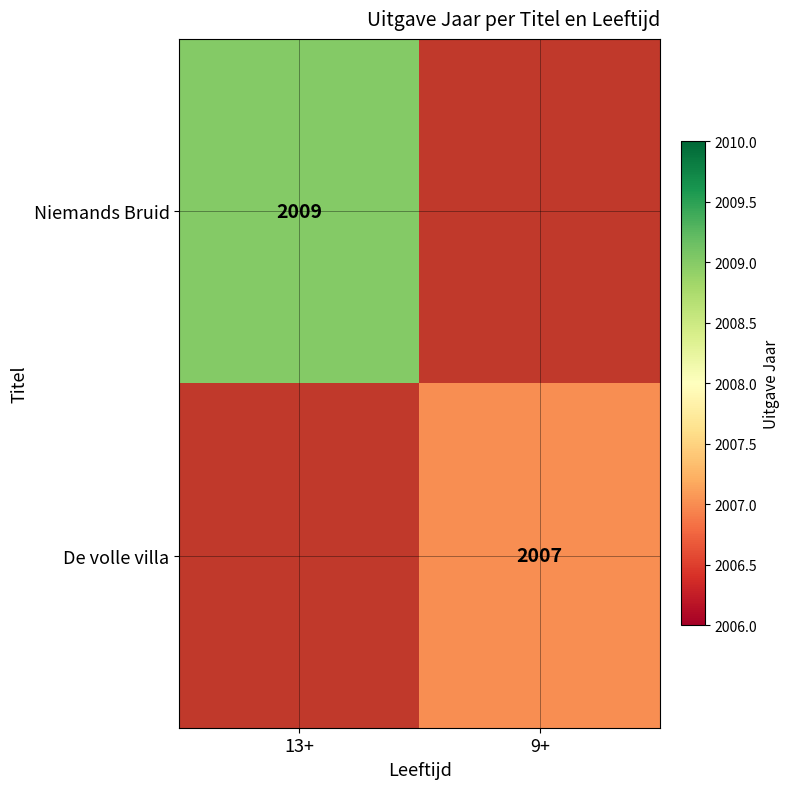

True or false: Niemands Bruid has a value of 2009 at 13+.

True